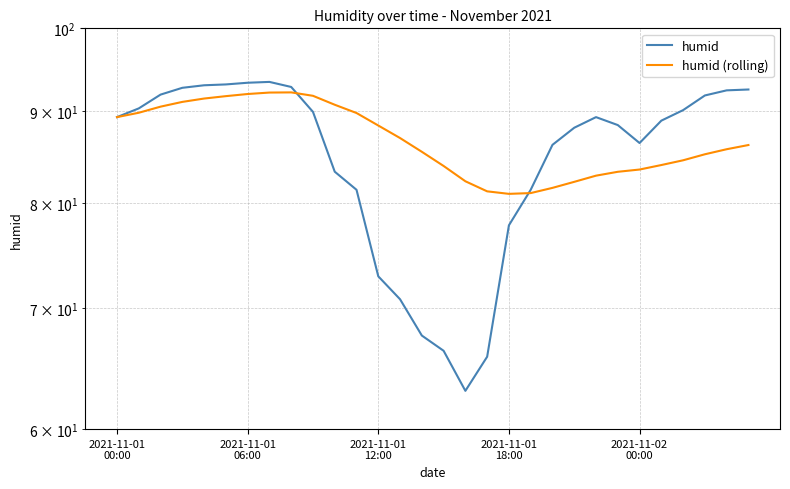

The value of humid (rolling) at 2021-11-01 12:00 is 88.3. True or false?

True